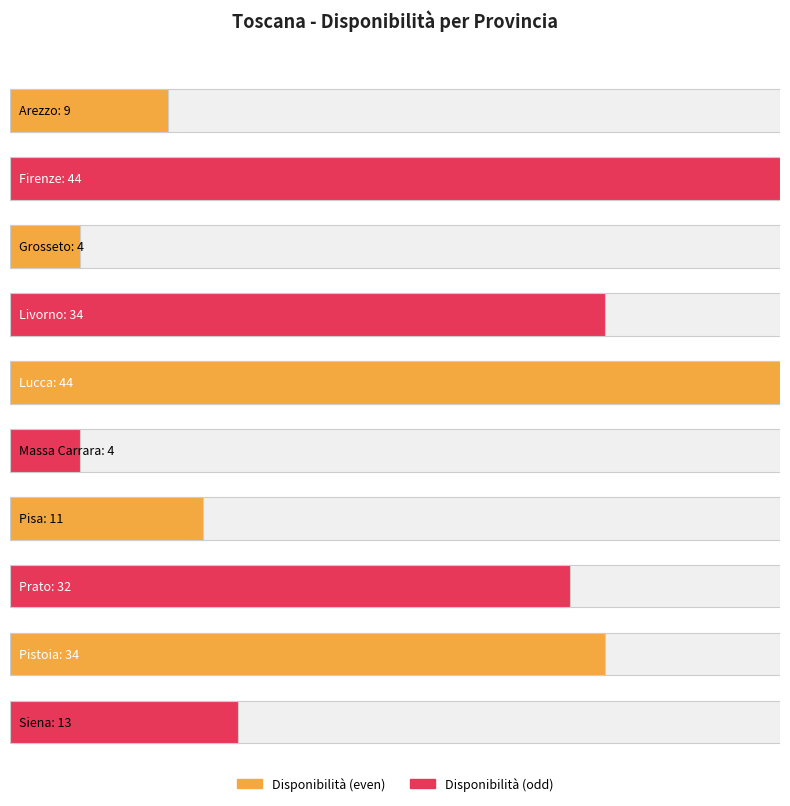

True or false: the data shows 4 at Massa Carrara.

True